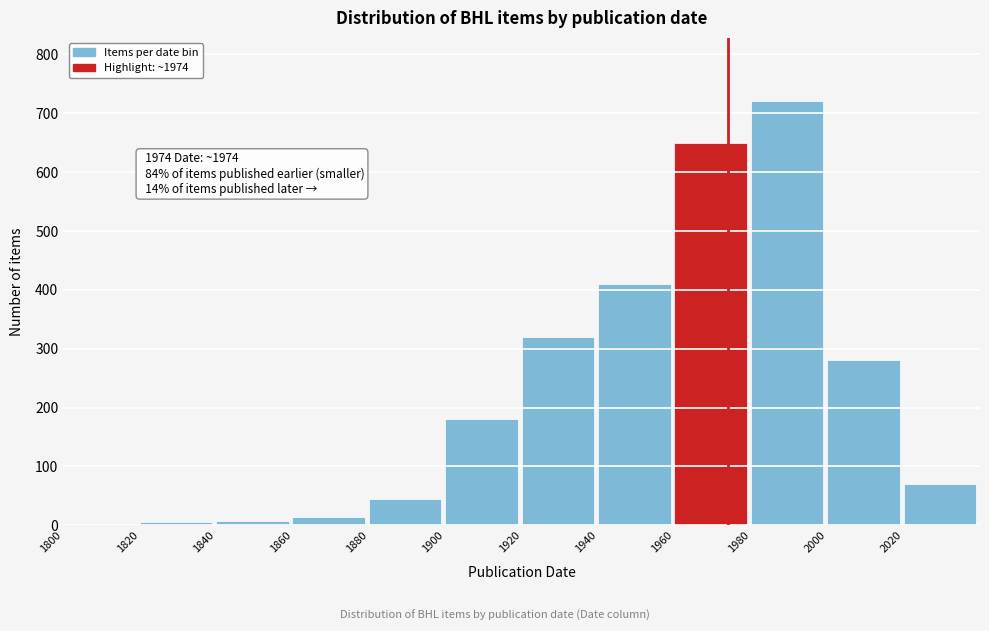

What is the sum of the values at 1880 and 2020?

116